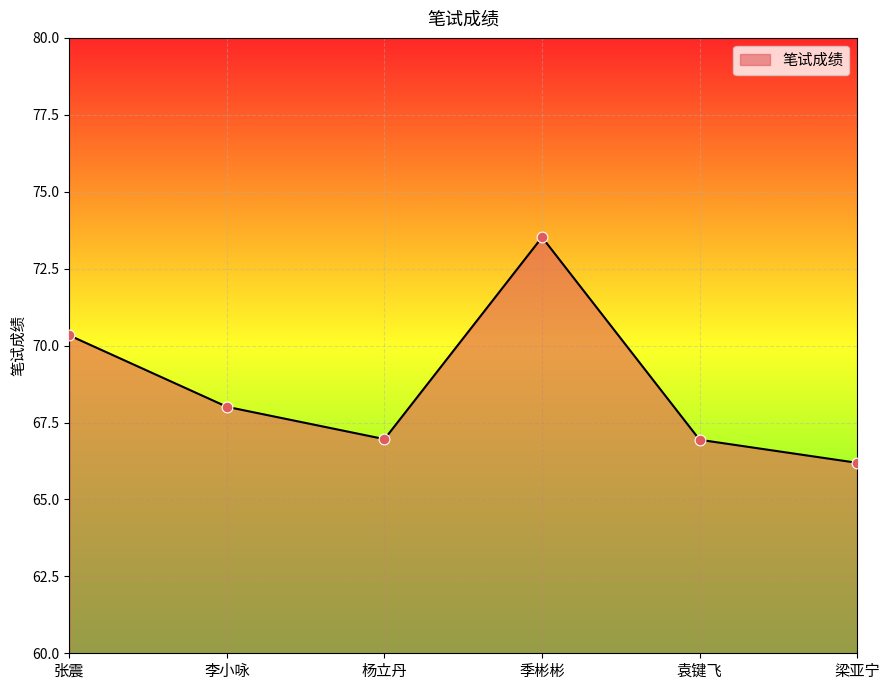

Approximately how many times larger is the value at 杨立丹 compared to 袁键飞?

1.0